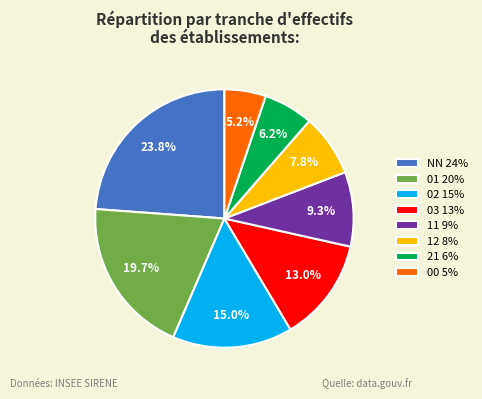

Rank the categories by value from lowest to highest.

00, 21, 12, 11, 03, 02, 01, NN